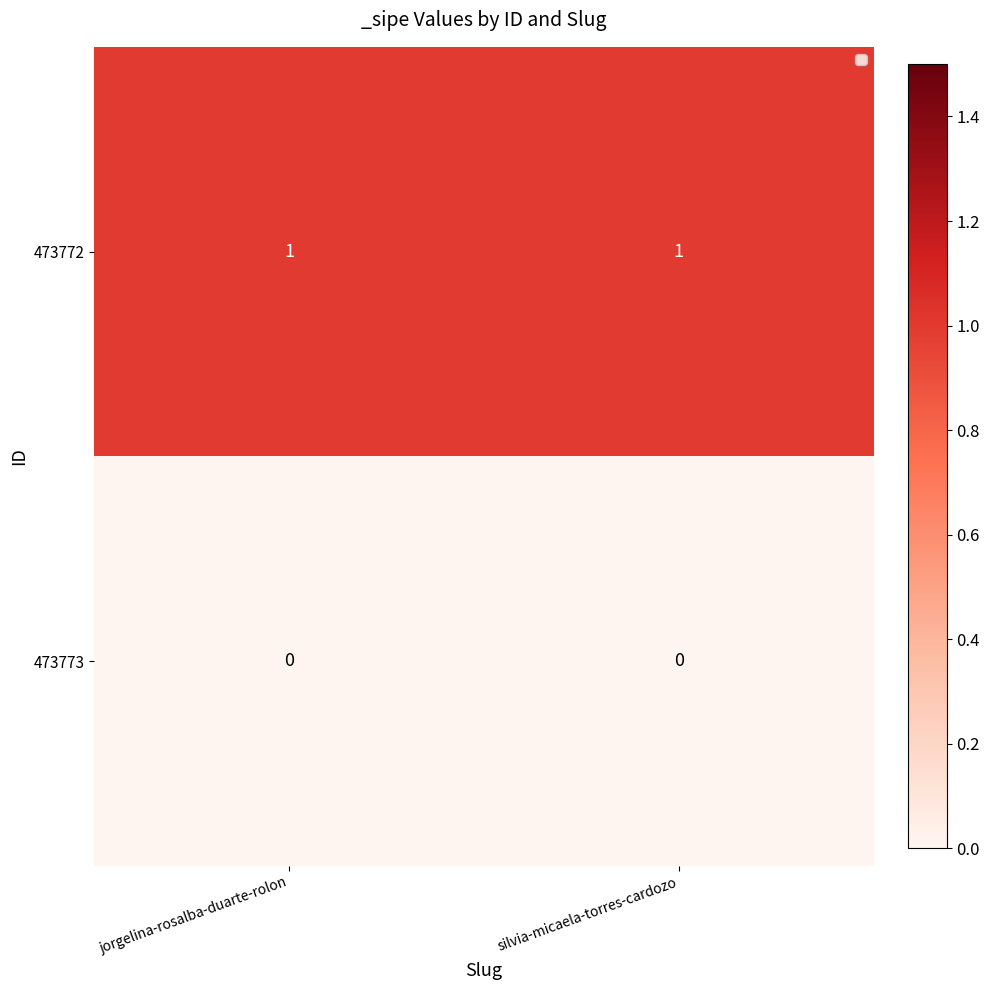

Reading right to left, transcribe all the data shown in this chart.

473772: silvia-micaela-torres-cardozo=1	jorgelina-rosalba-duarte-rolon=1
473773: silvia-micaela-torres-cardozo=0	jorgelina-rosalba-duarte-rolon=0